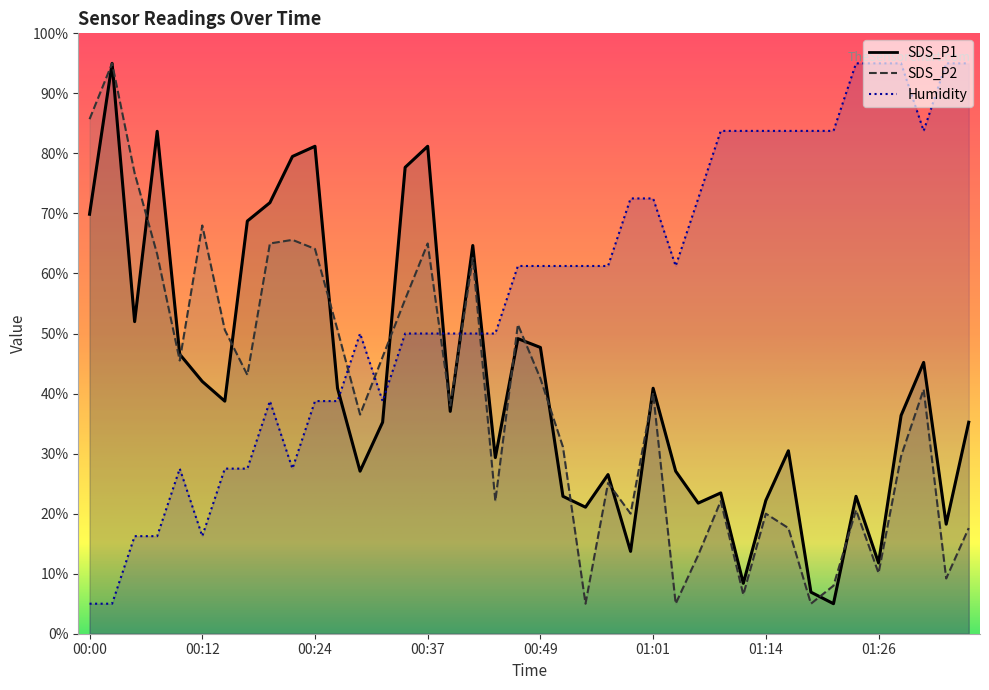

Between which two adjacent categories do SDS_P2 and Humidity first intersect?

00:27 and 00:29